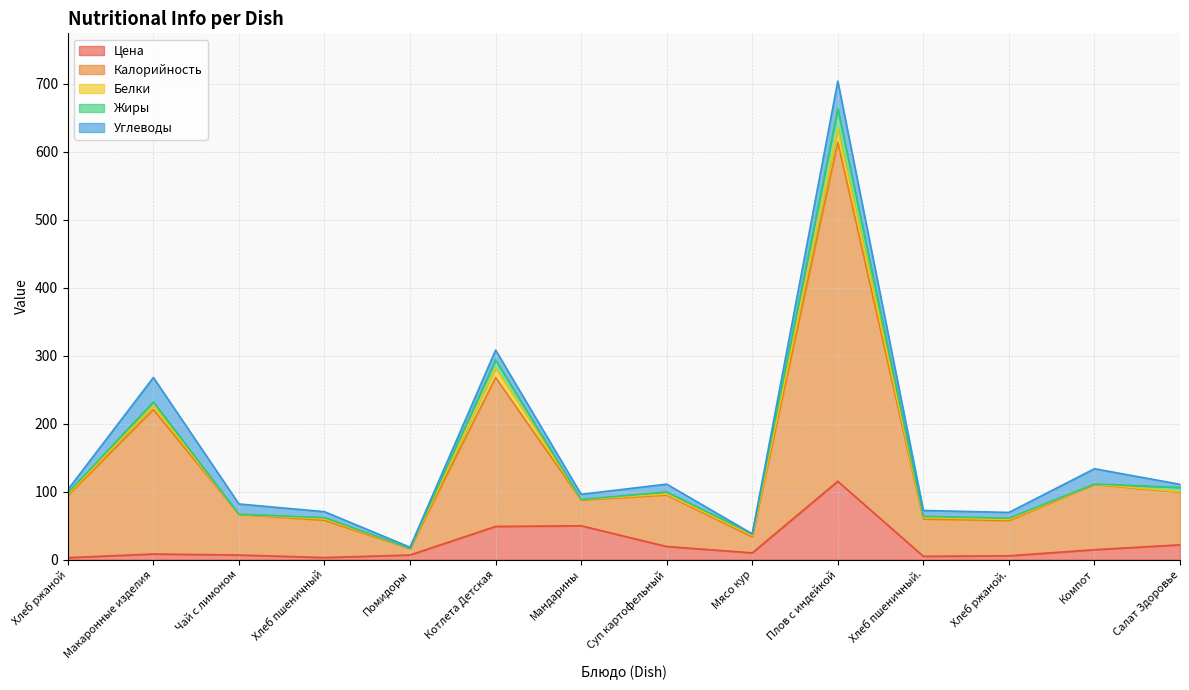

What is the average value of the Белки series?

3.8